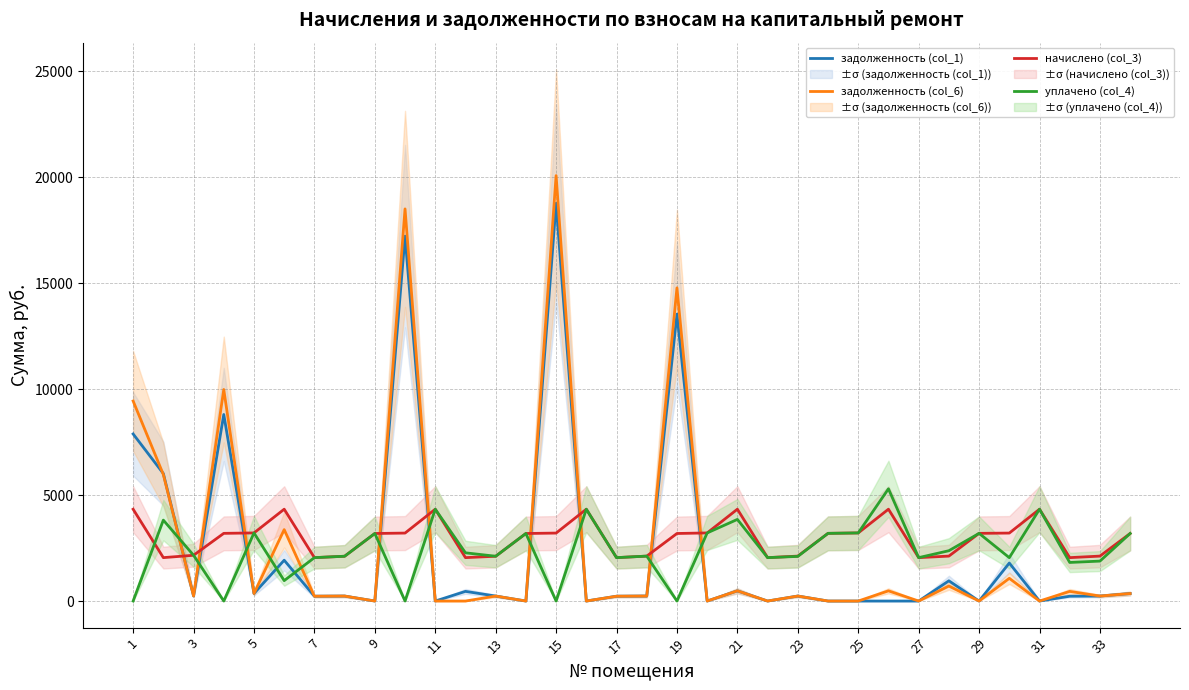

True or false: начислено (col_3) and задолженность (col_1) cross at least once.

True